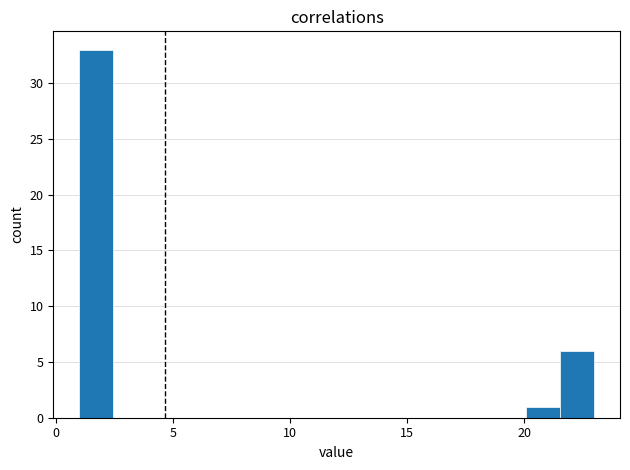

Read against the x-axis, roughly where is the centre of the tallest bar?

1.5